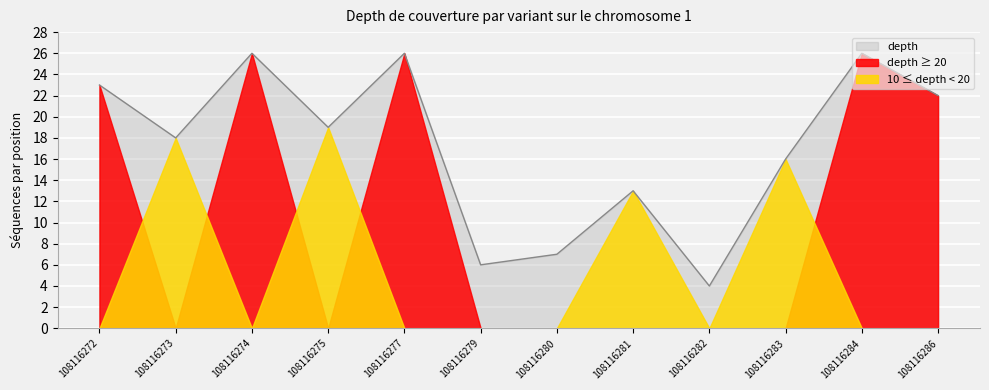

Reading left to right, transcribe all the data shown in this chart.

108116272=23	108116273=18	108116274=26	108116275=19	108116277=26	108116279=6	108116280=7	108116281=13	108116282=4	108116283=16	108116284=26	108116286=22